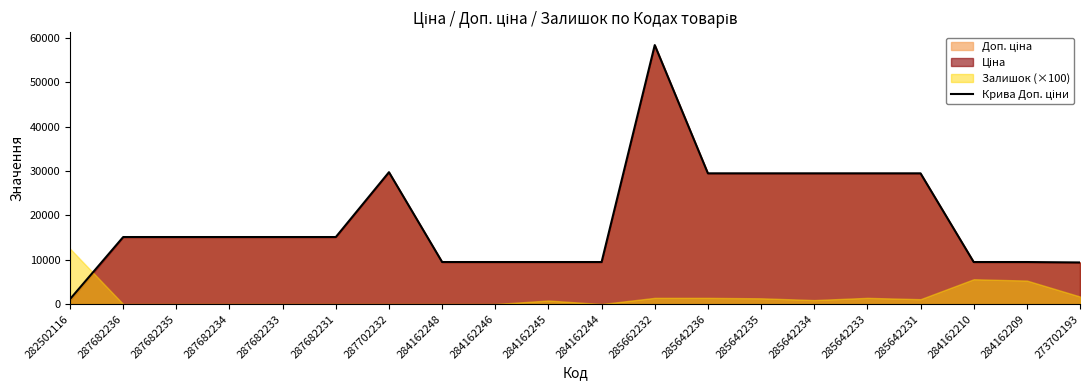

What is the minimum value shown in the chart?

1109.2